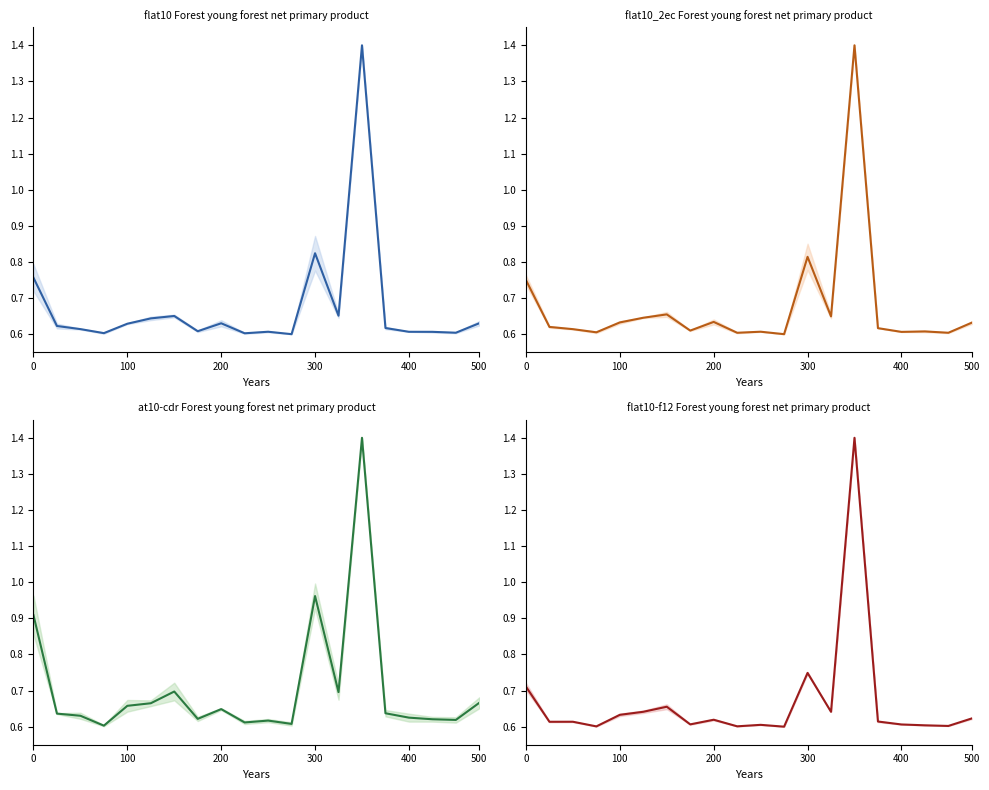

Which series changed the most between 11 and 13?

Total Poblacion